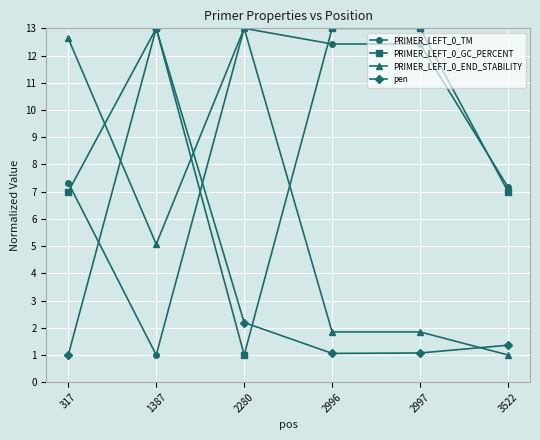

Which series changed the most between 317 and 3522?

PRIMER_LEFT_0_END_STABILITY